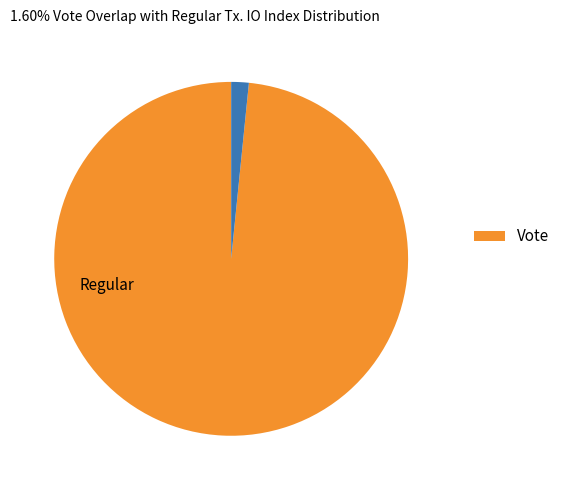

Is there any slice that represents more than half of the pie?

Yes